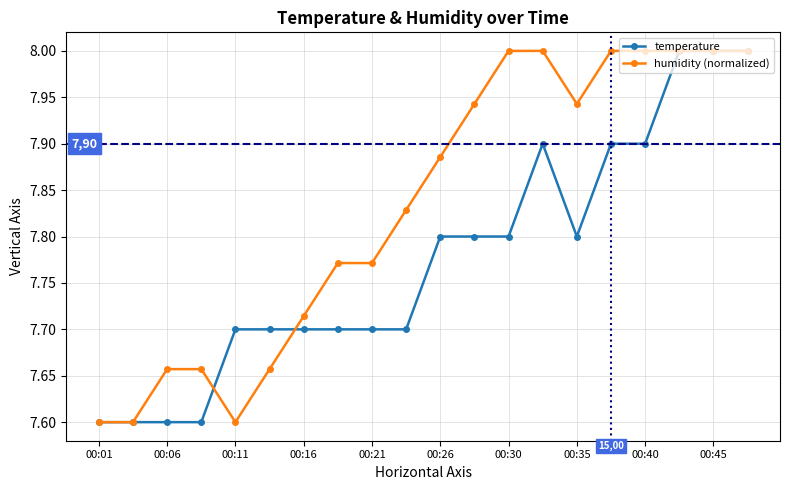

Which series has the largest total across all categories?

humidity (normalized)